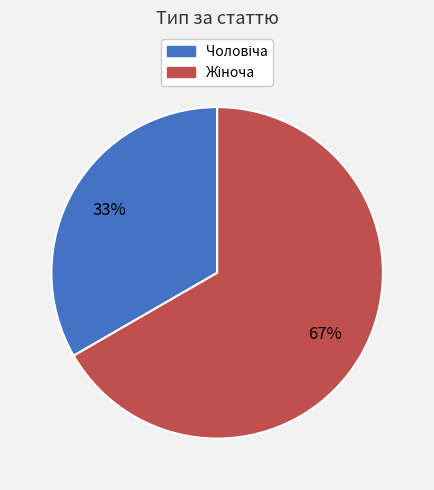

Is there any slice that represents more than half of the pie?

Yes